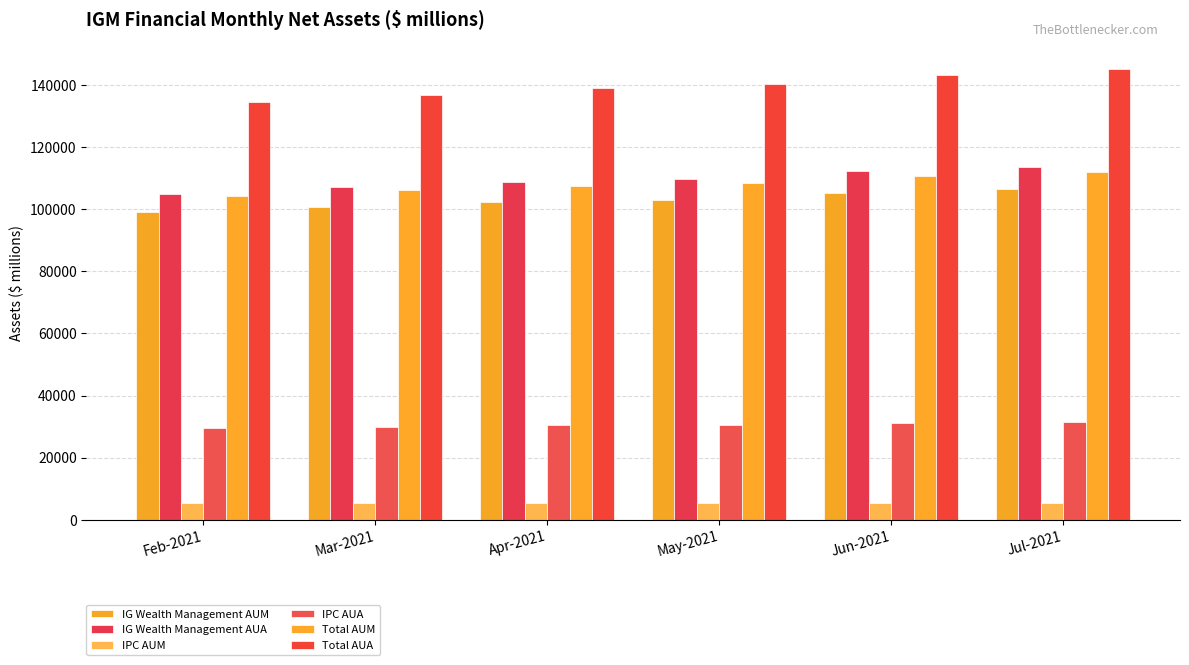

How many Total AUA values are between 136876 and 143345?

4